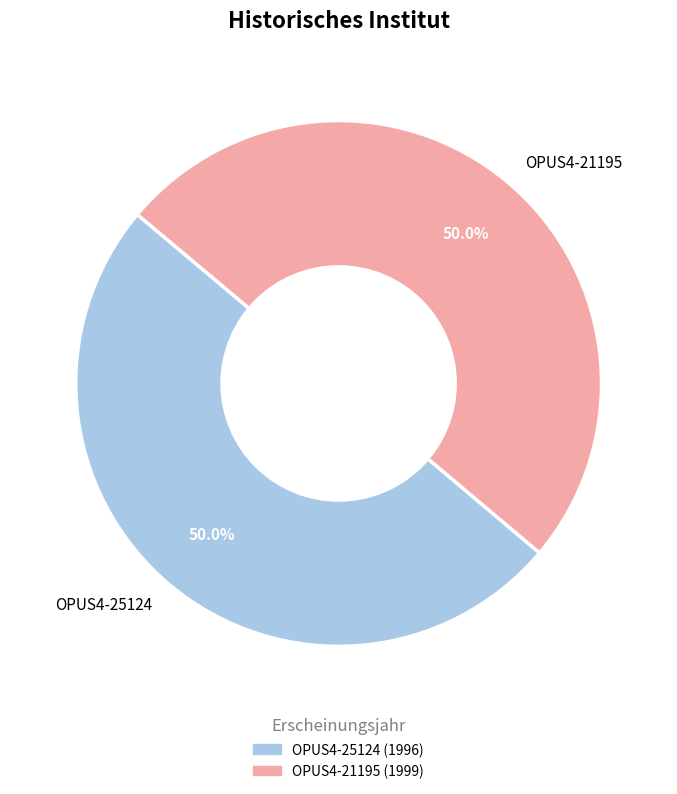

True or false: OPUS4-25124 accounts for 50% of the total.

True